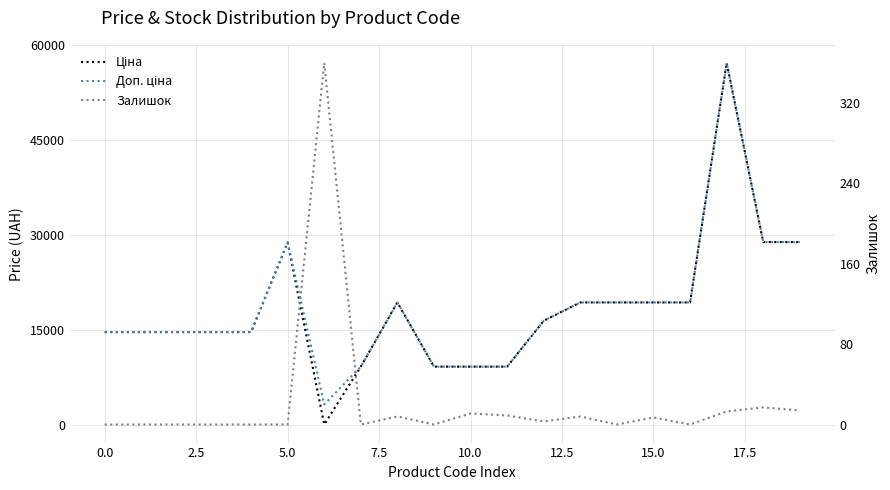

How many values in the Ціна series exceed 16448?

10